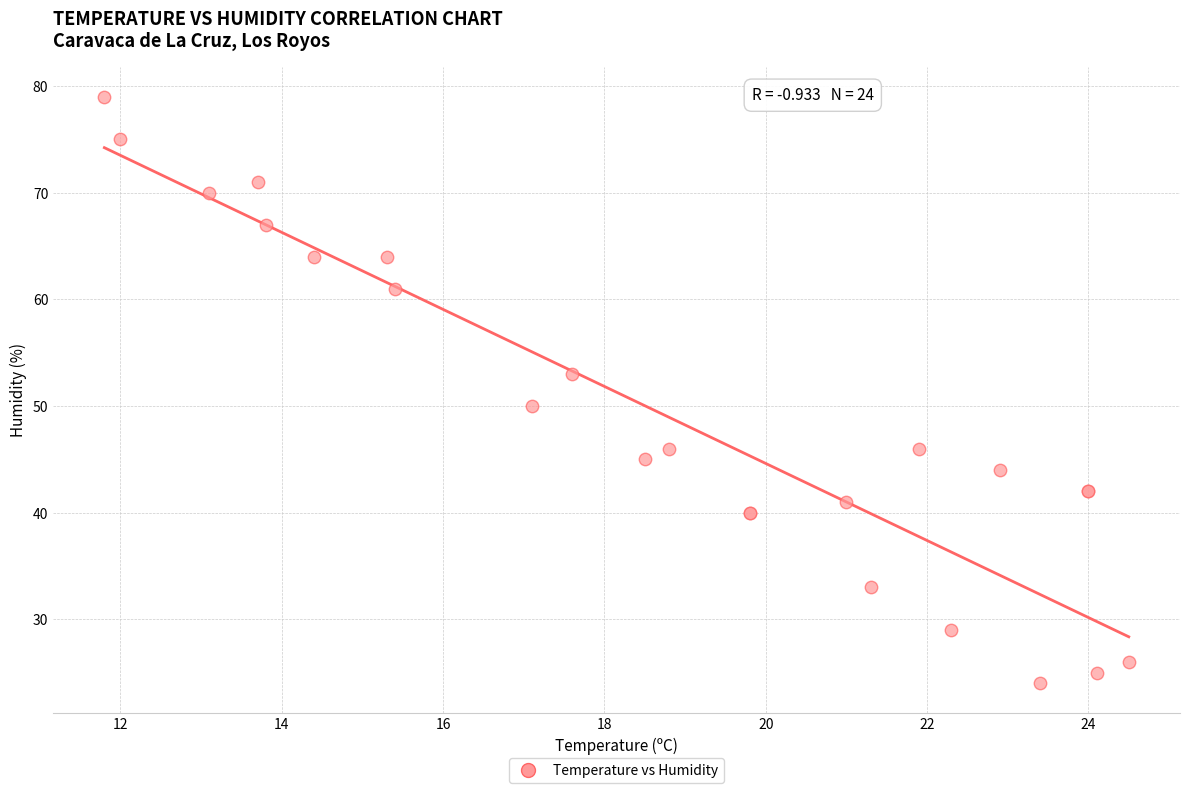

What Y value in the scatter plot is closest to 51?

50